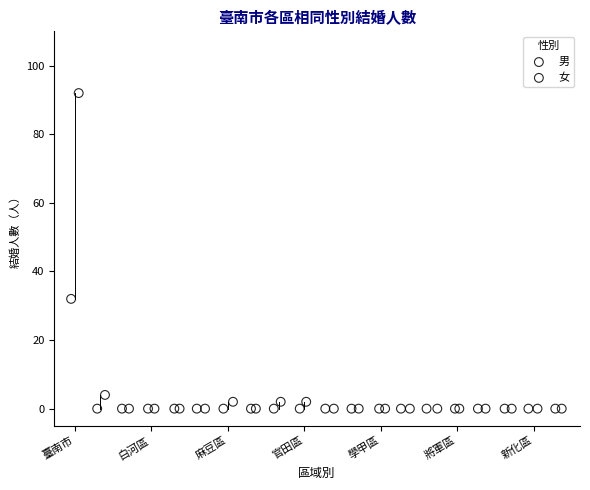

Which series has the largest Y range (max minus min)?

女